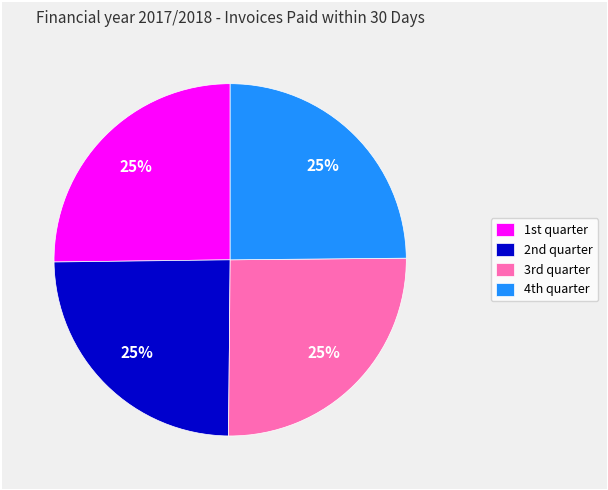

Does any single category account for the majority?

No